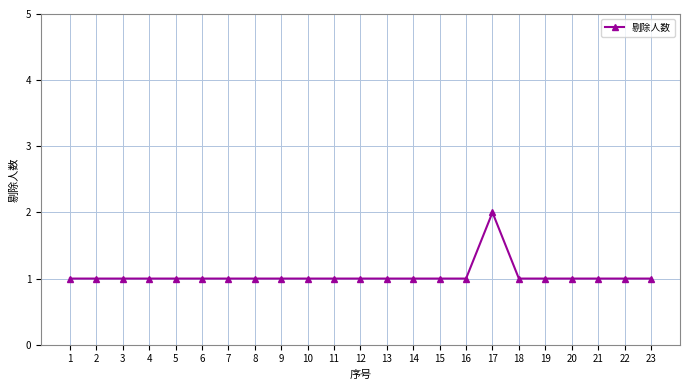

What is the maximum value shown in the chart?

2